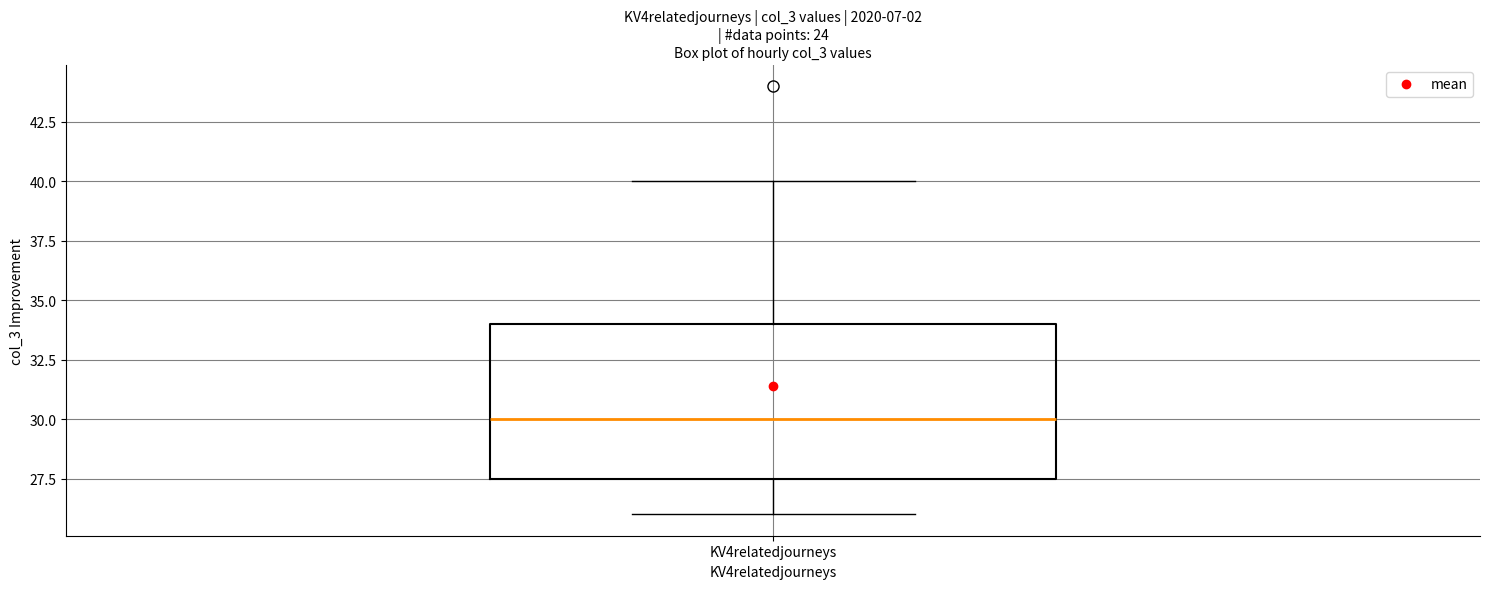

Read this box plot against the y-axis: the position of the median line, the range covered by the box, and the ends of both whiskers. The values are not printed on the chart, so give them approximately, as read against the axis.

median 30.0, box 27.5 to 34.0, whiskers 26.0 to 40.0